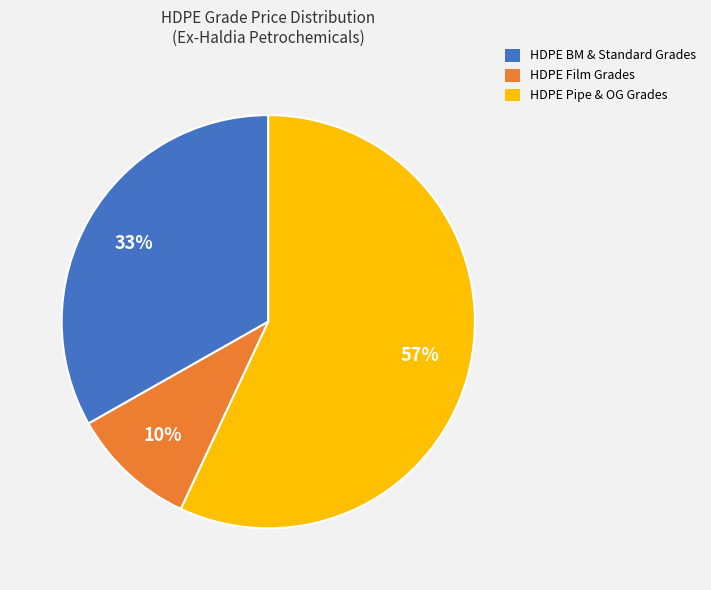

Does HDPE BM & Standard Grades represent more than half of the total?

No